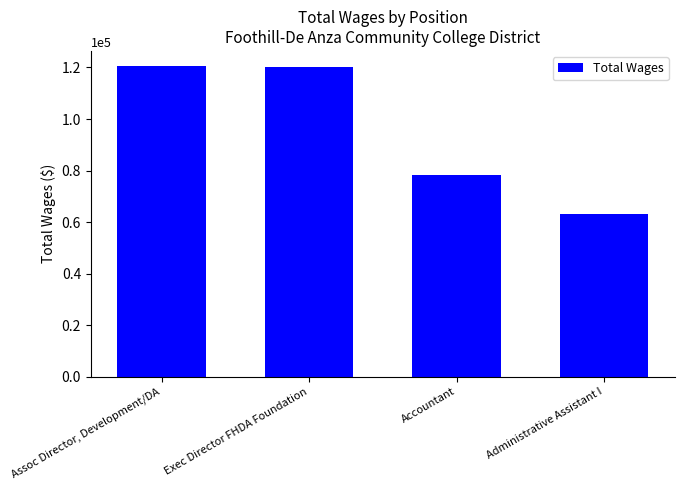

List the labels in order of value, largest first.

Assoc Director, Development/DA, Exec Director FHDA Foundation, Accountant, Administrative Assistant I